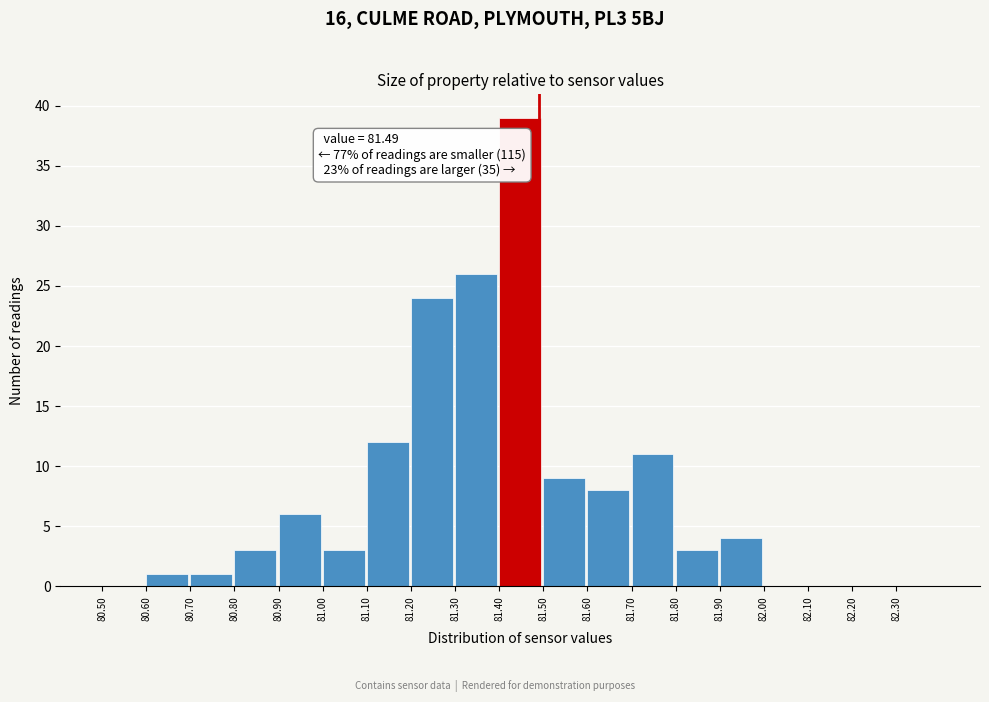

Over which range of the x-axis is the bar tallest?

81.4 to 81.5